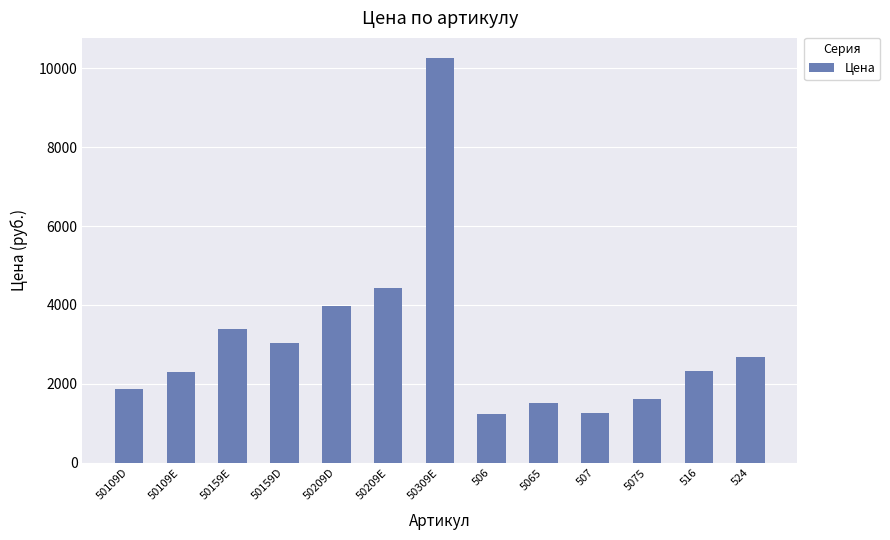

What is the label of the 4th bar from the left?

50159D